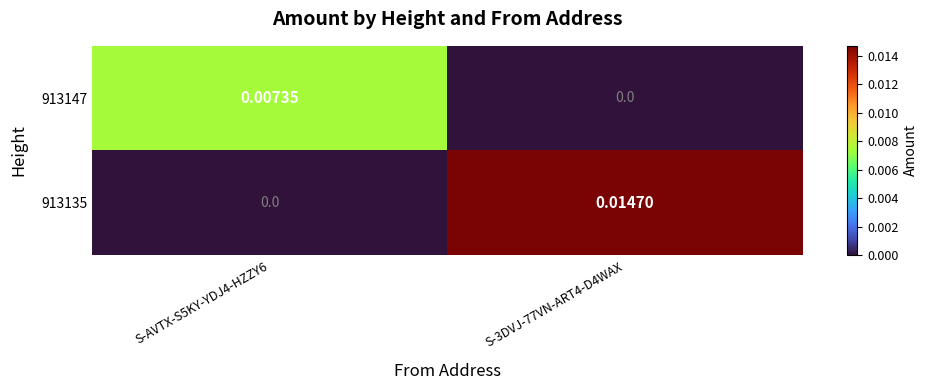

Which series has the largest total across all categories?

913135